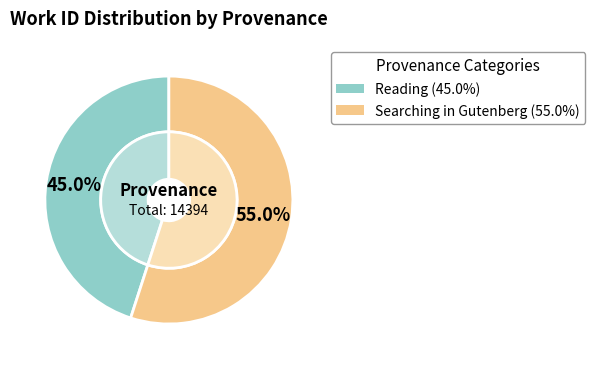

Which category accounts for the majority?

Searching in Gutenberg